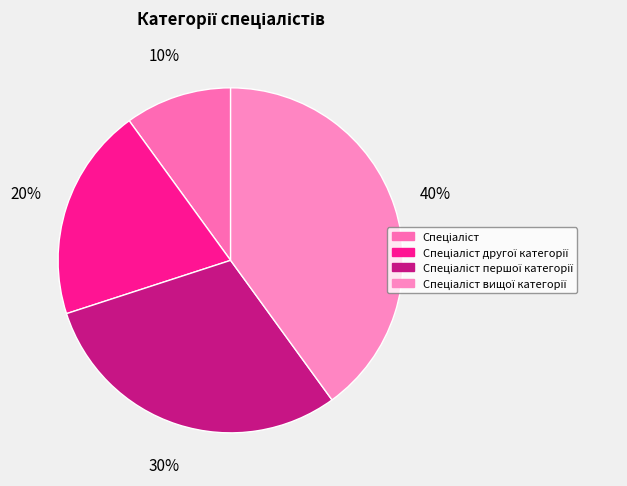

How many segments does this pie chart have?

4